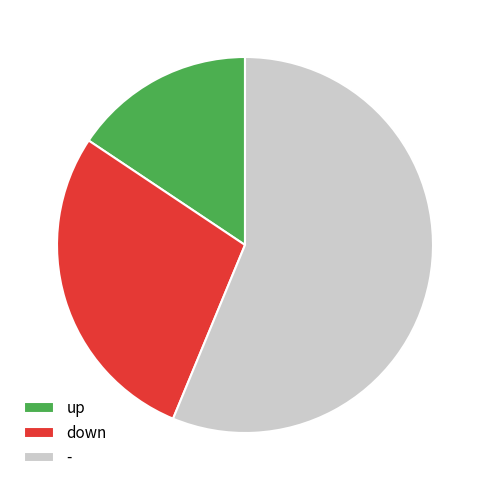

Combined, do - and down account for over 50%?

Yes